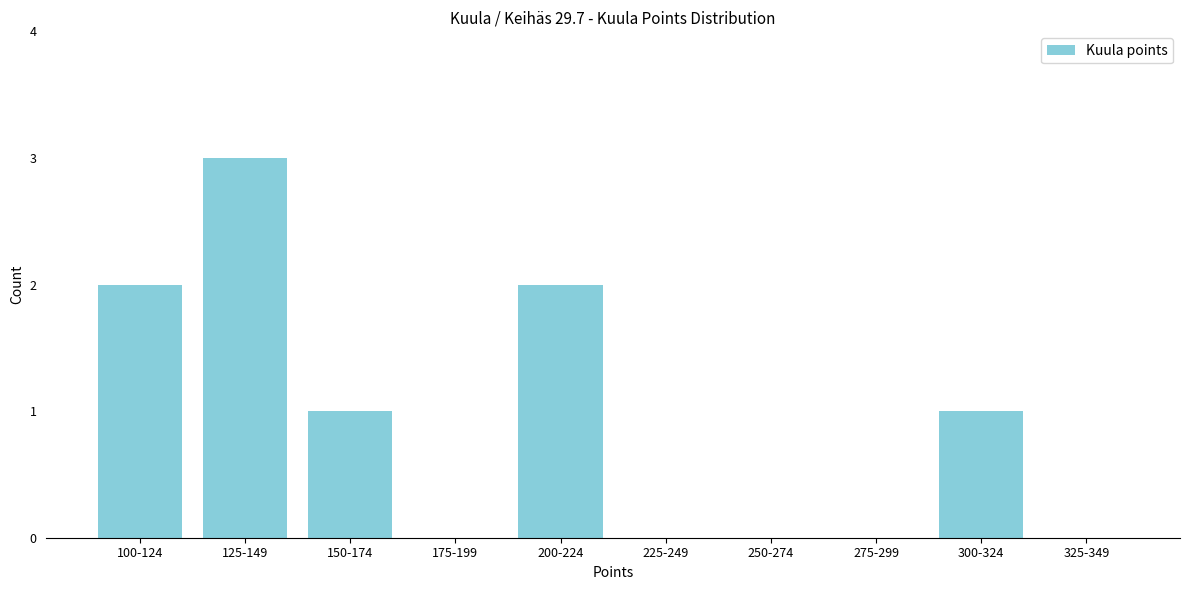

Reading right to left, what are all the values shown in this chart?

325-349=0	300-324=1	275-299=0	250-274=0	225-249=0	200-224=2	175-199=0	150-174=1	125-149=3	100-124=2